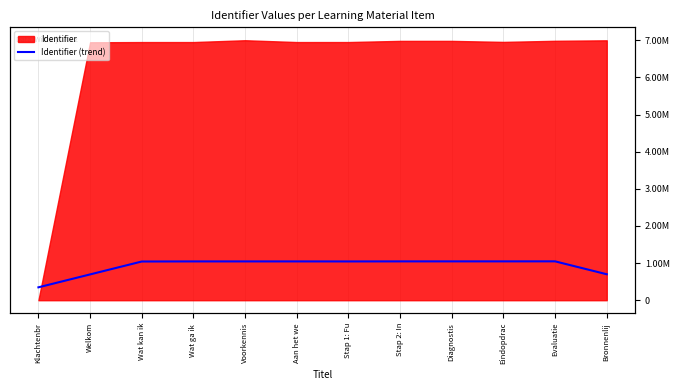

What is the difference between the second highest and second lowest values?

351380.1